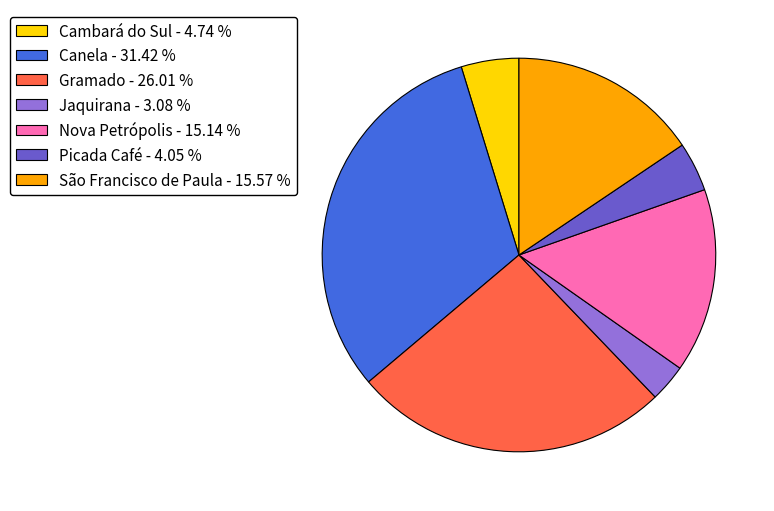

Combined, do Nova Petrópolis - 15.14 % and Canela - 31.42 % account for over 50%?

No